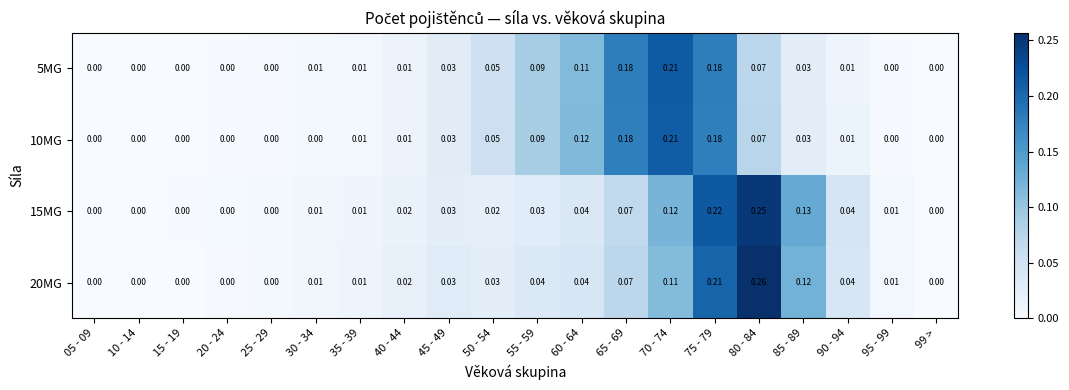

Is the value of 20MG at 65 - 69 greater than the value of 15MG at 85 - 89?

No